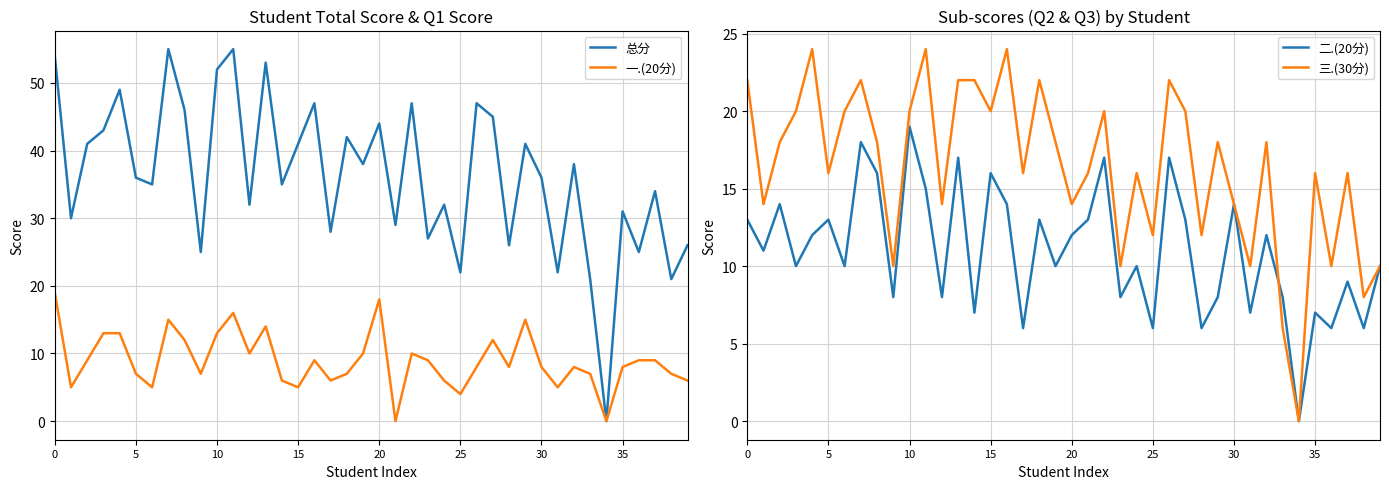

How many values in the 一.(20分) series exceed 8?

19